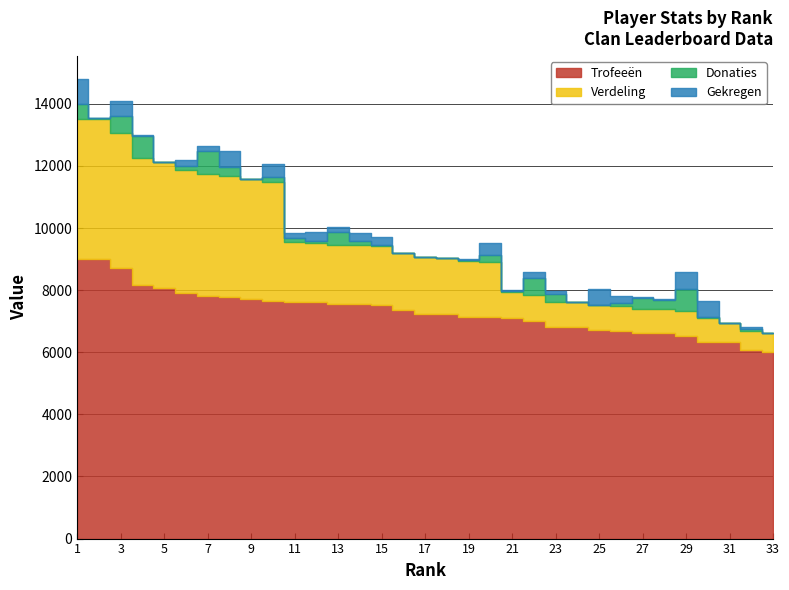

What is the value of the Gekregen point at the 15th from the left?

240